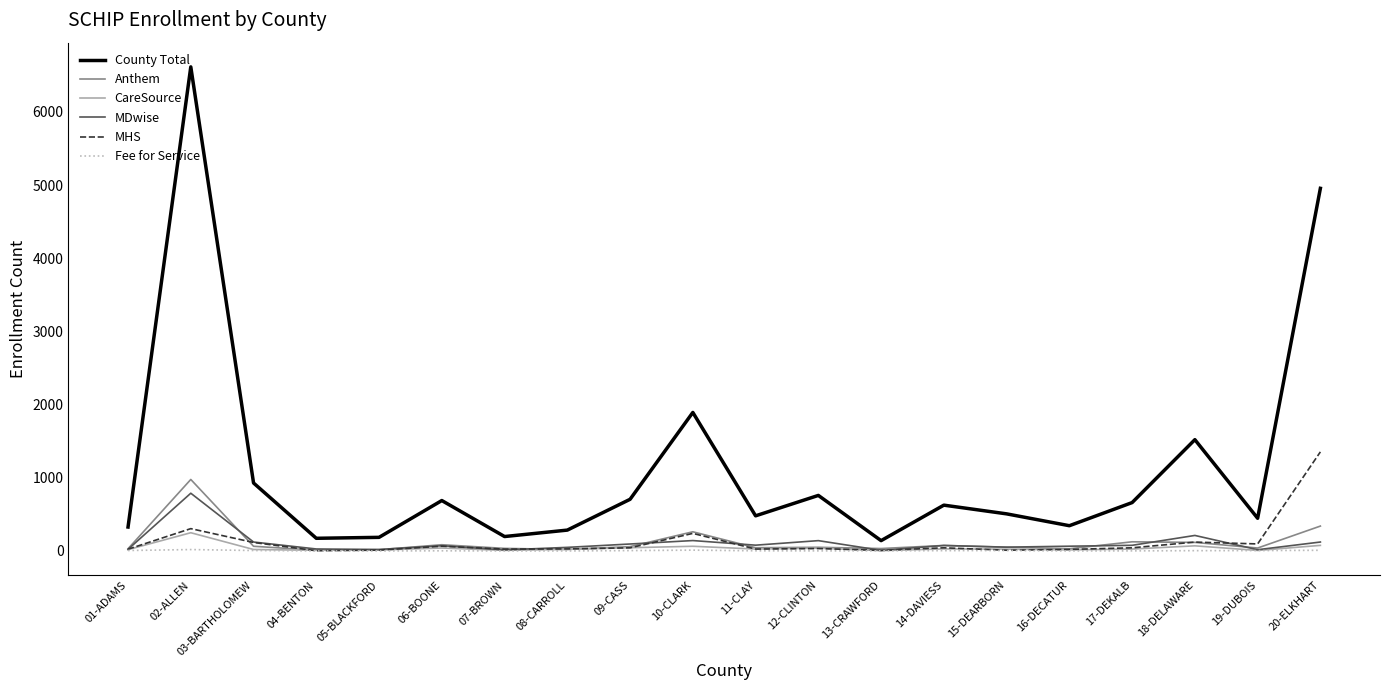

At which label does MDwise reach its peak?

02-ALLEN